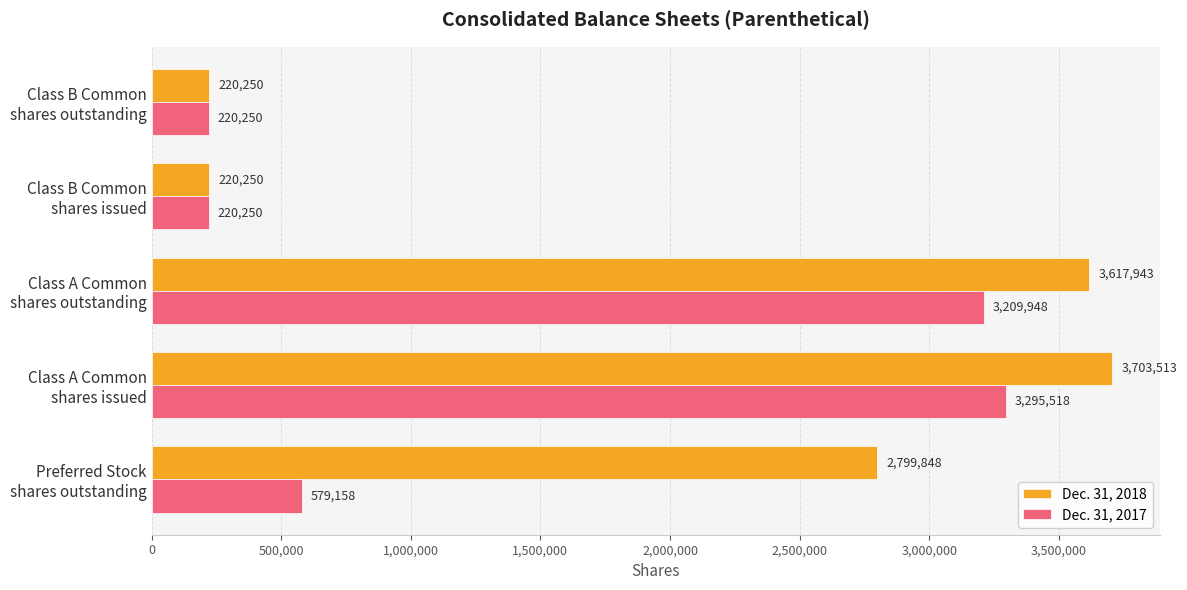

What is the minimum value for Dec. 31, 2017?

220250